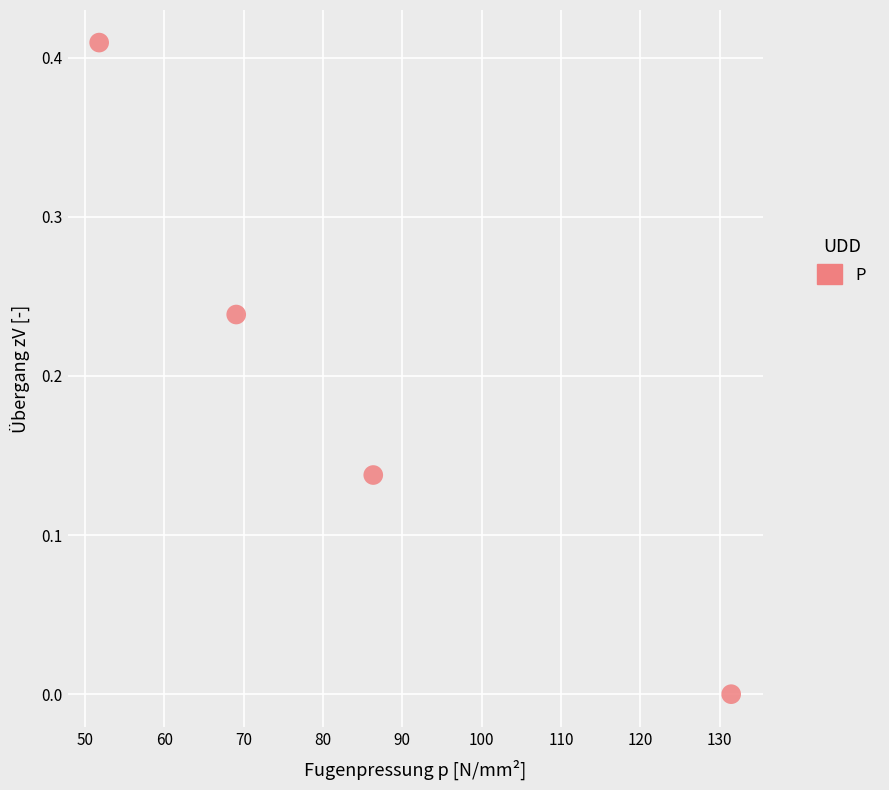

What is the range of X values (max minus min)?

79.6